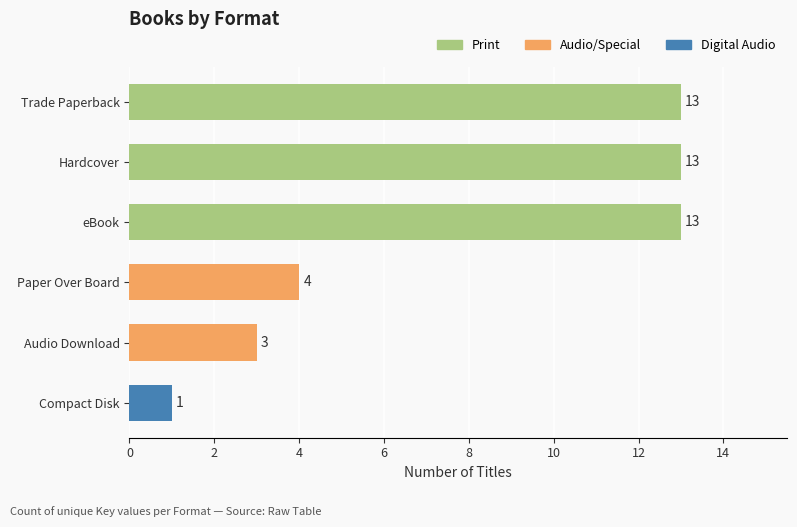

What is the value of the 1st bar from the top?

13